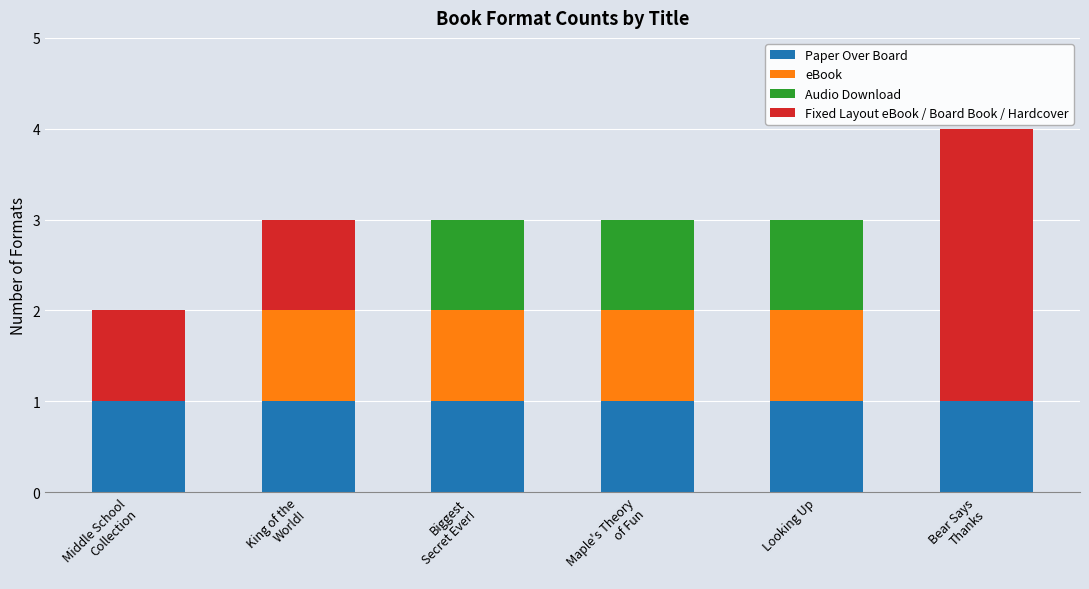

Does the chart contain stacked bars?

Yes